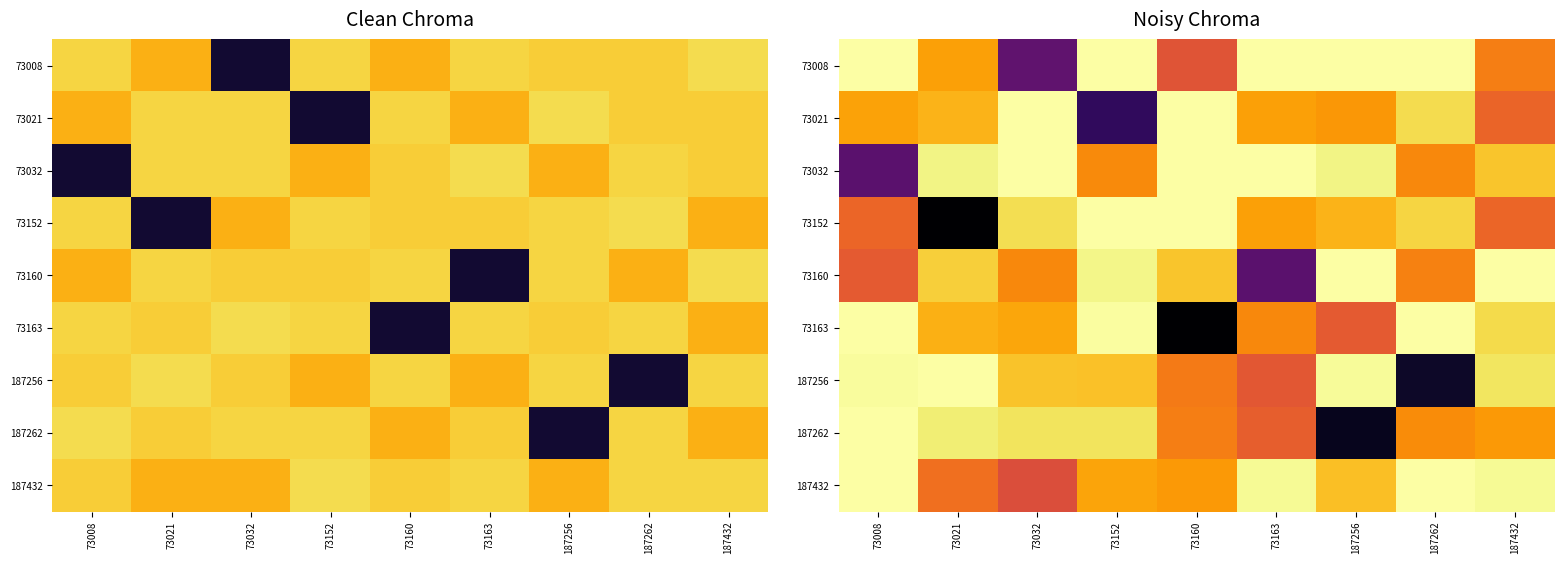

At which label does 187256 reach its peak?

73021